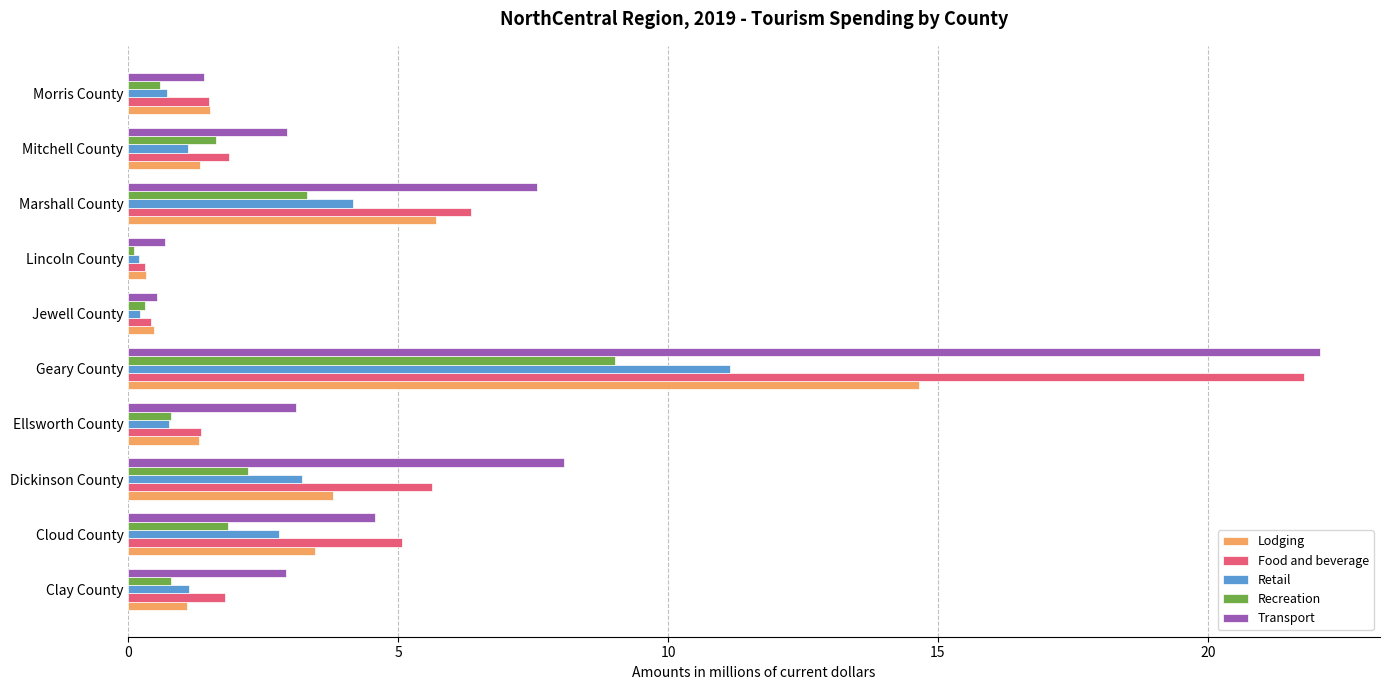

The Transport series shows 1.5 at Cloud County. True or false?

False